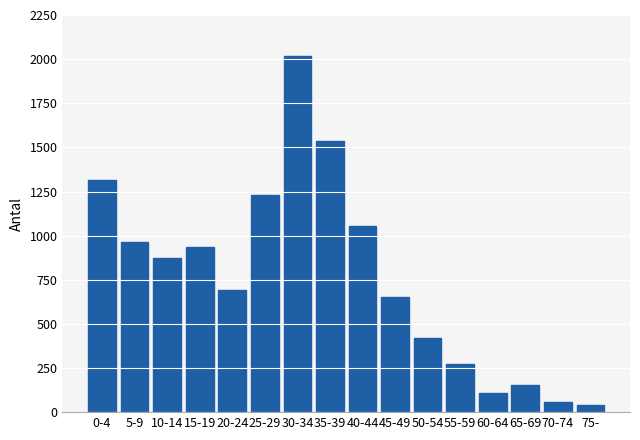

Reading left to right, what are all the values shown in this chart?

1316	963	875	933	693	1228	2020	1538	1052	650	420	273	108	155	57	38